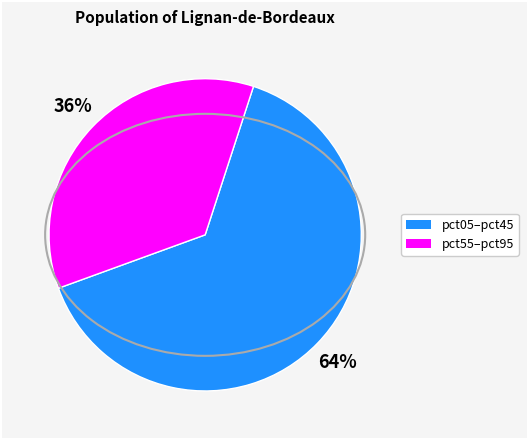

Is there a majority slice in this chart?

Yes